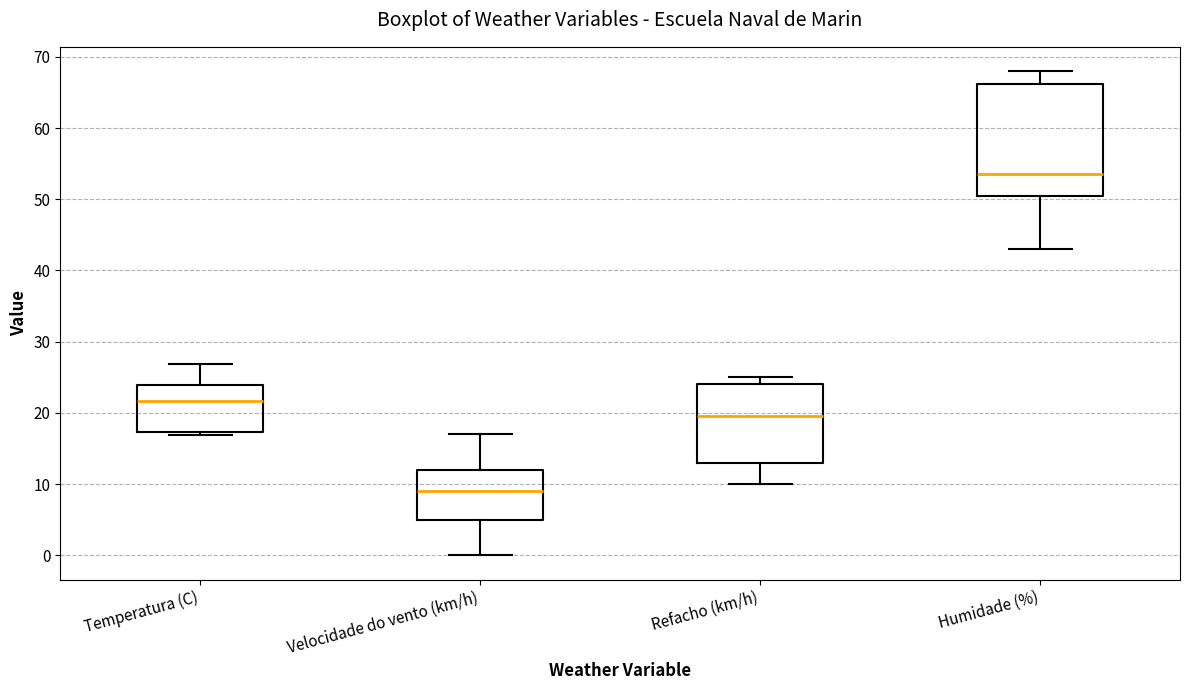

Comparing the boxes themselves (not the whiskers), which one is the tallest?

Humidade (%)